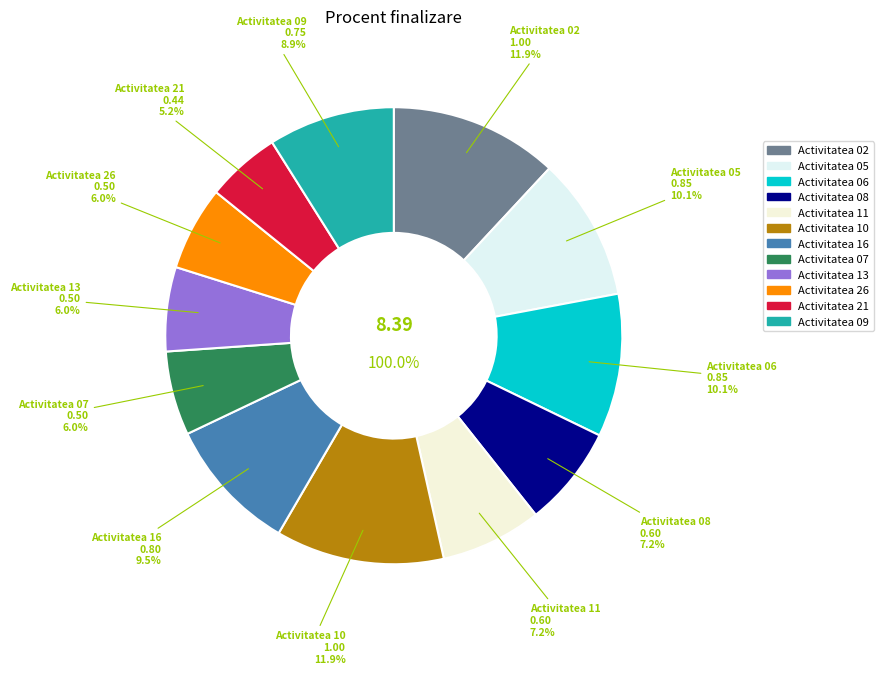

Which category has the biggest portion of the pie?

Activitatea 02